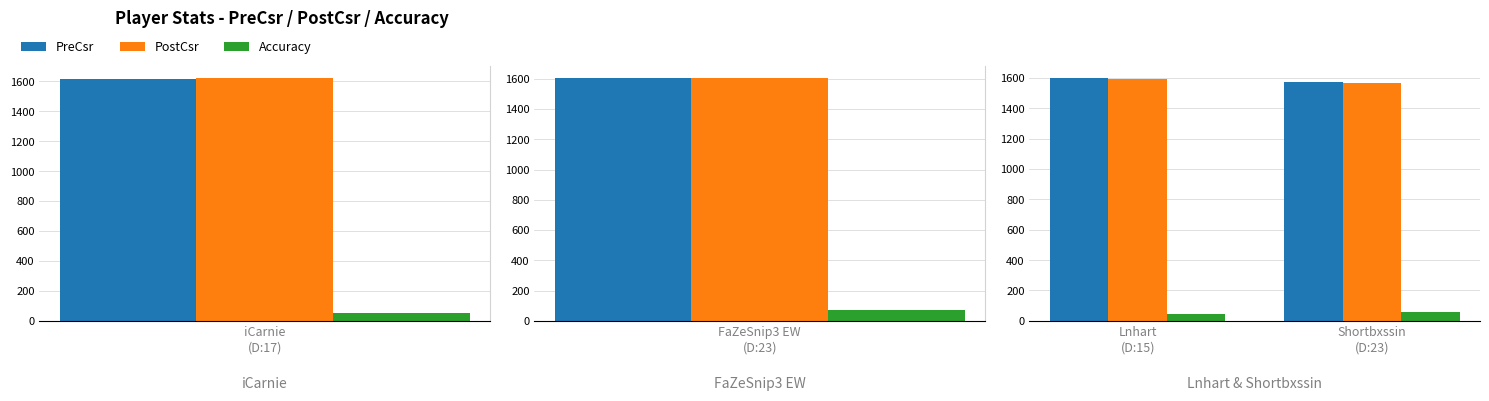

Which series has the largest total across all categories?

PreCsr